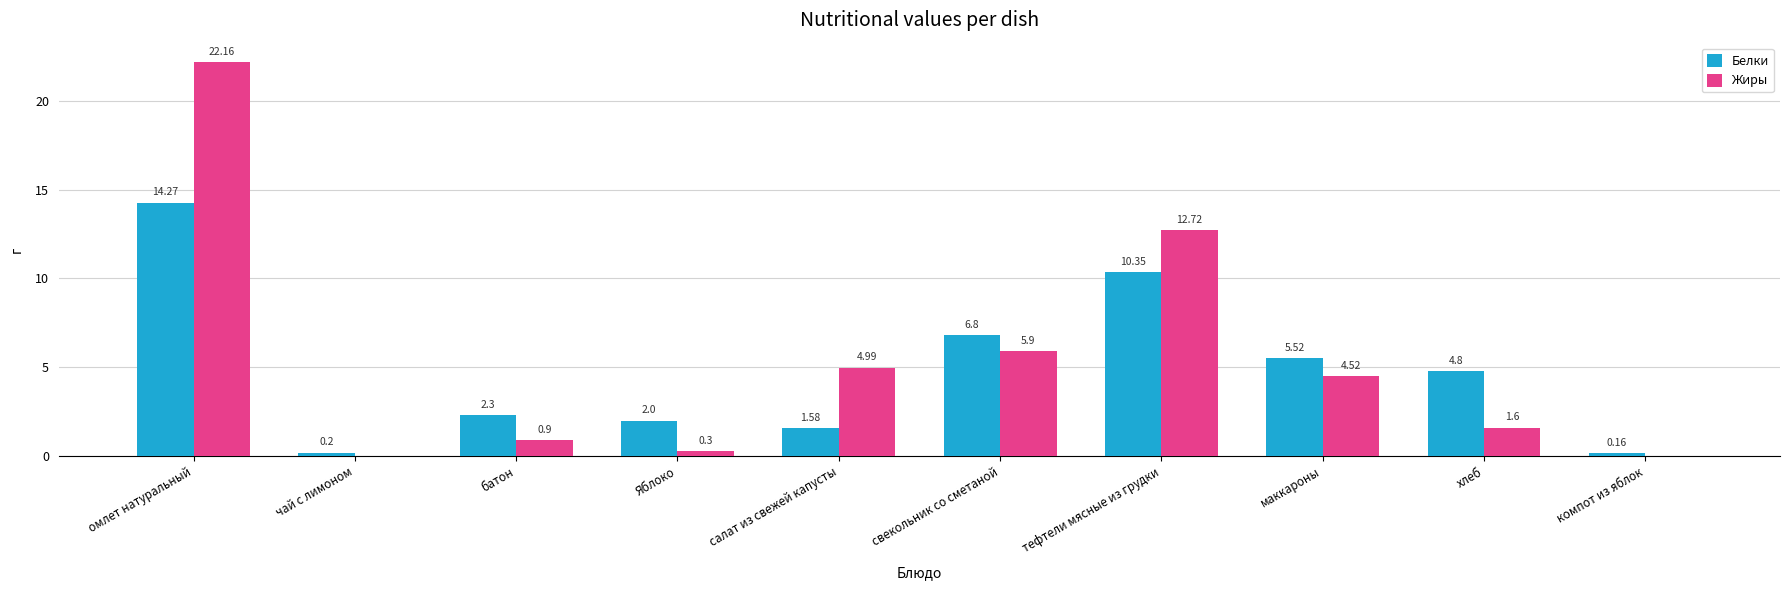

Which label corresponds to the largest value in the chart?

омлет натуральный